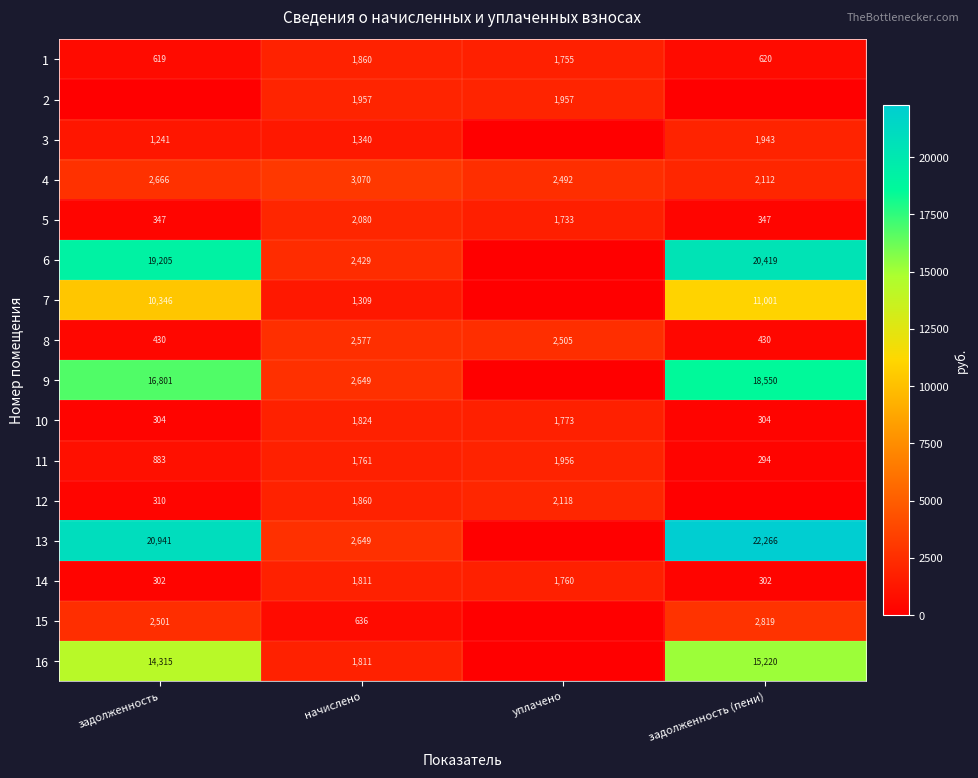

Is the value of 15 at задолженность (пени) greater than the value of 1 at начислено?

Yes